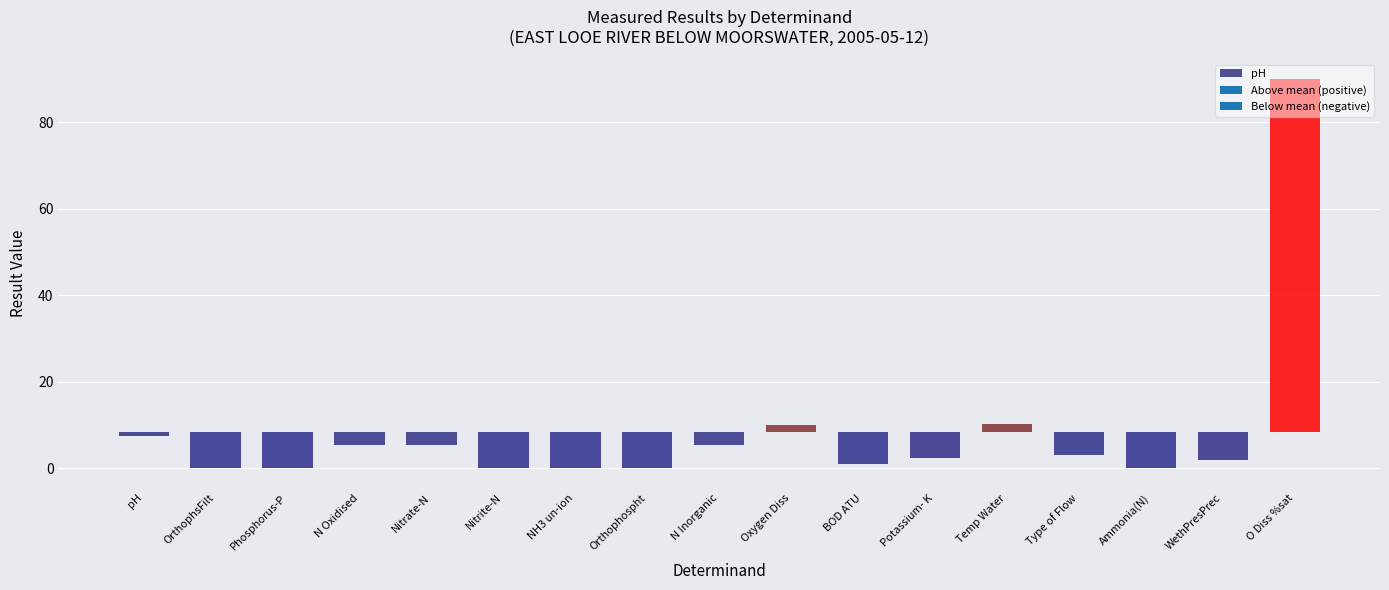

Which category has the highest value across all series?

O Diss %sat